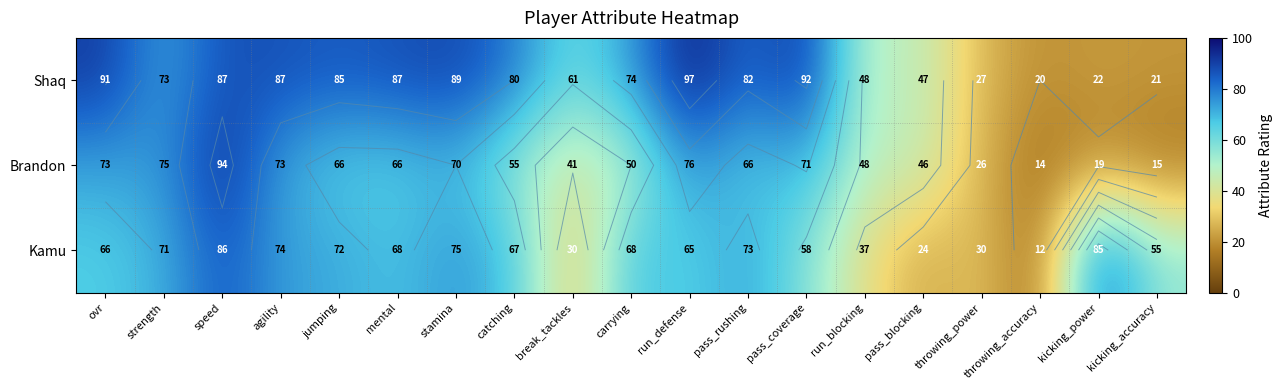

What is the difference between the Brandon values at pass_blocking and break_tackles?

5